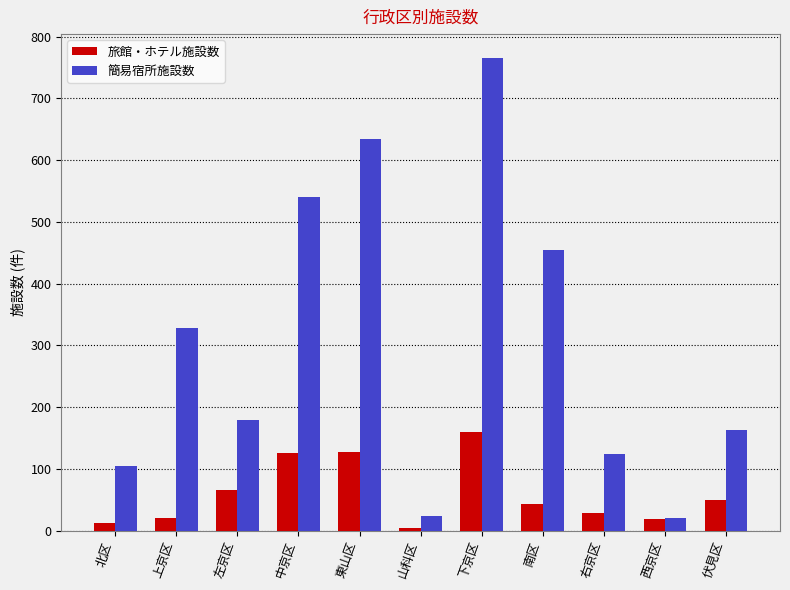

What is the greatest value displayed?

766